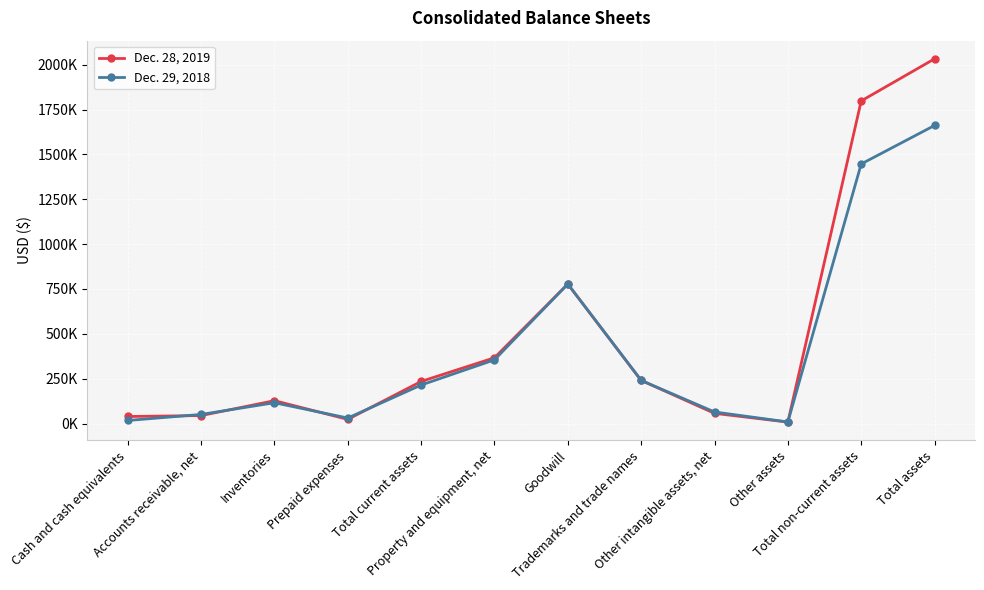

Is this an area chart (filled region under the line)?

No